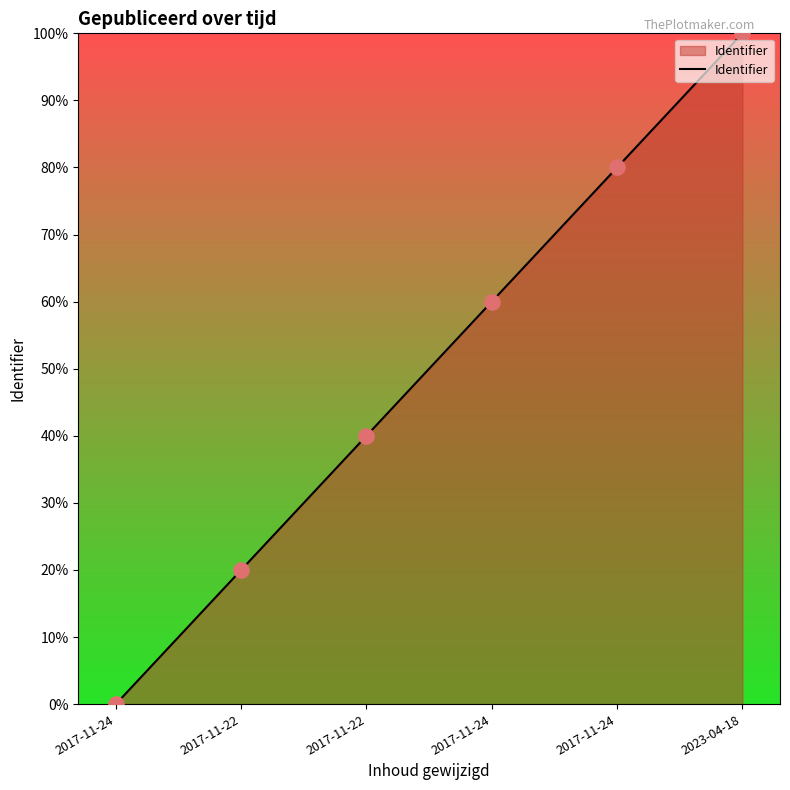

How many values are below 60?

3